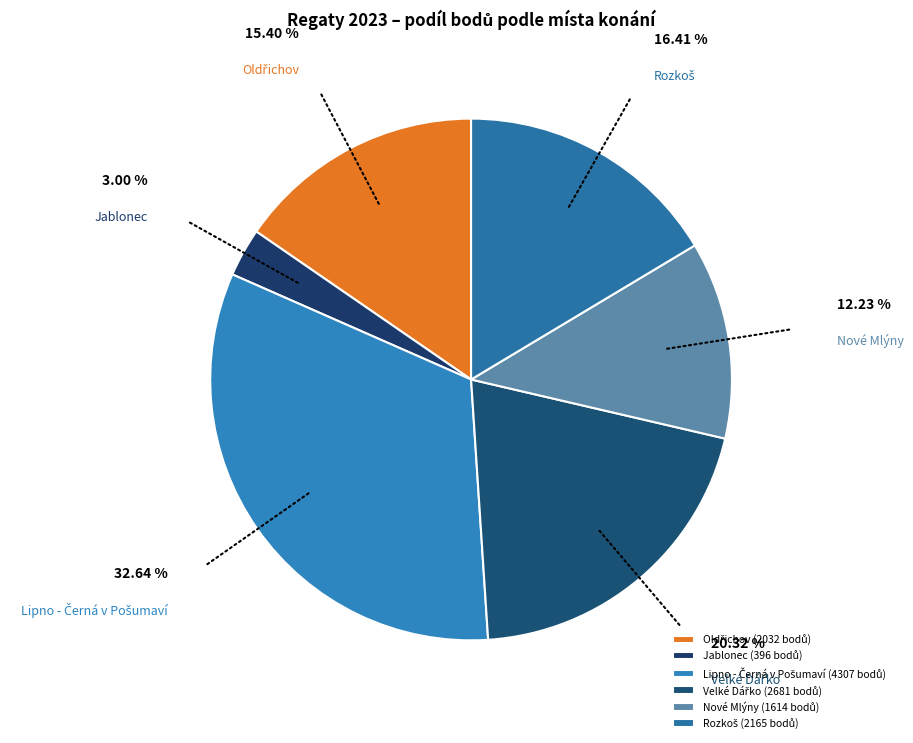

Is Nové Mlýny the majority of the pie?

No